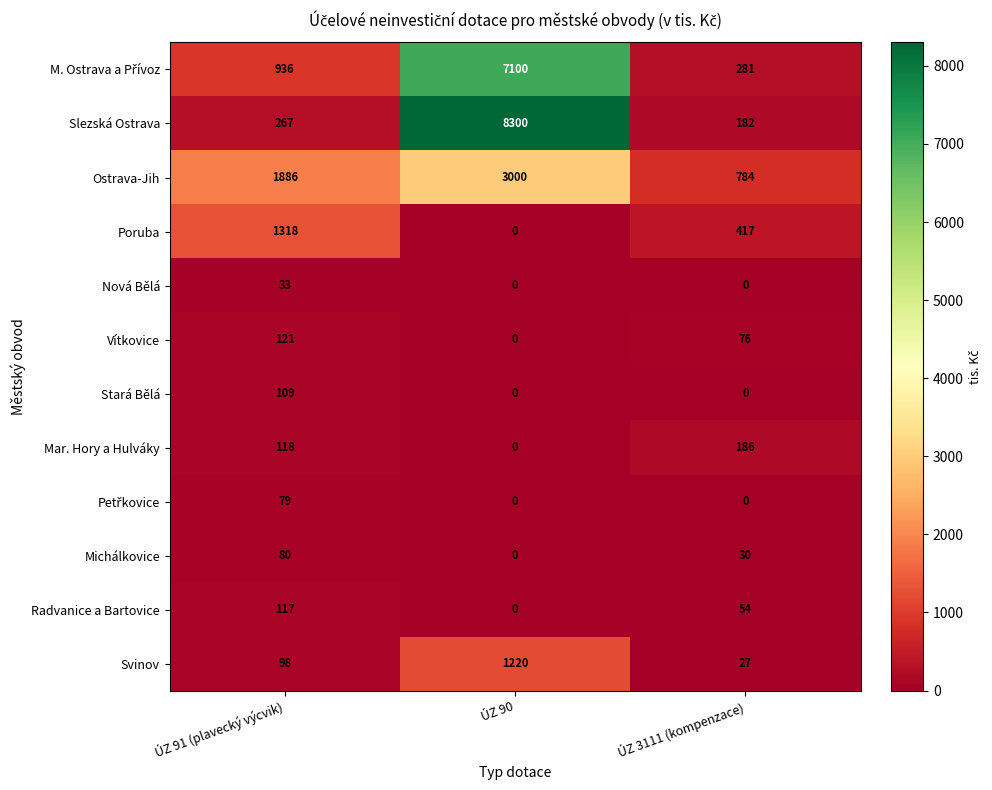

What is the highest value of the Svinov series?

1220